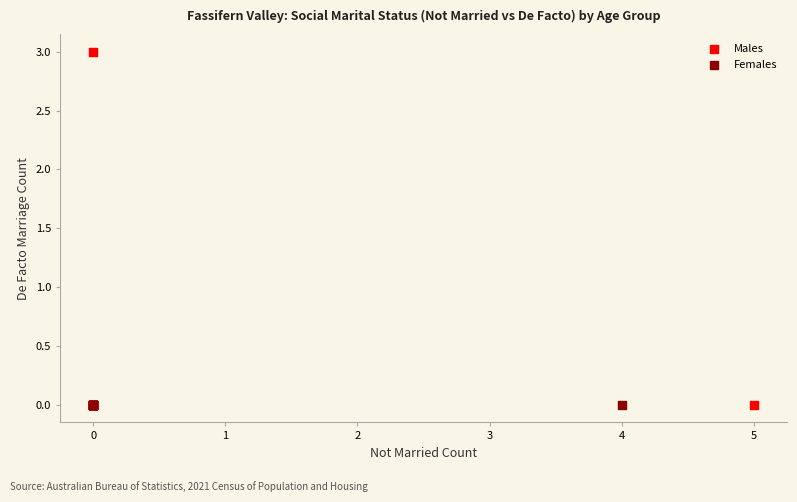

Which series reaches the maximum Y coordinate?

Males